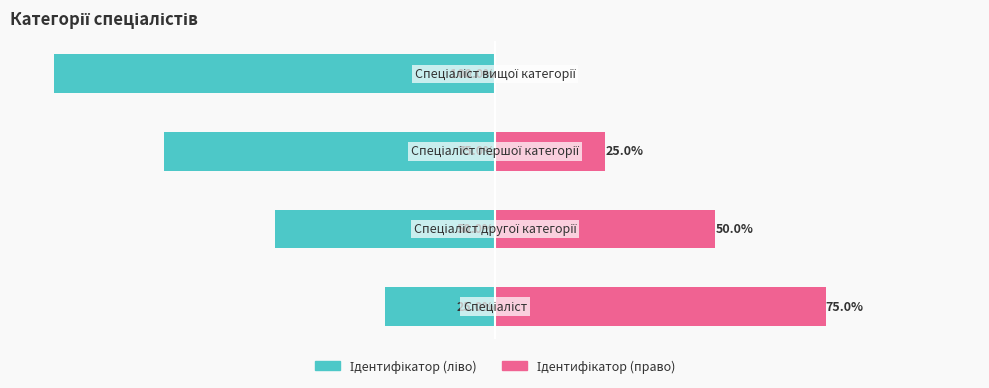

Rank the series at −125 from highest to lowest value.

Ідентифікатор (право), Ідентифікатор (ліво)